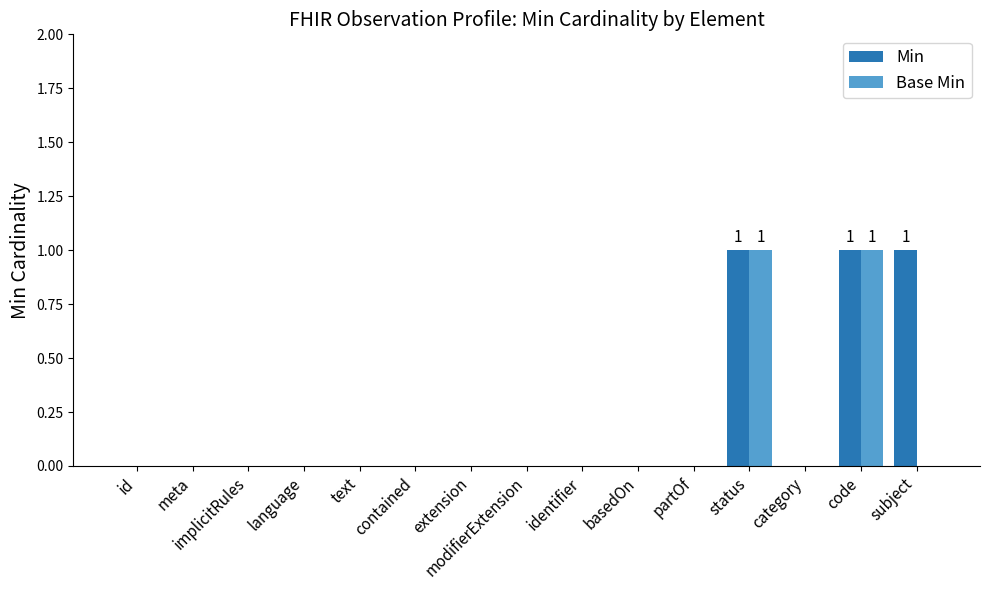

What is the sum of all Min values?

3